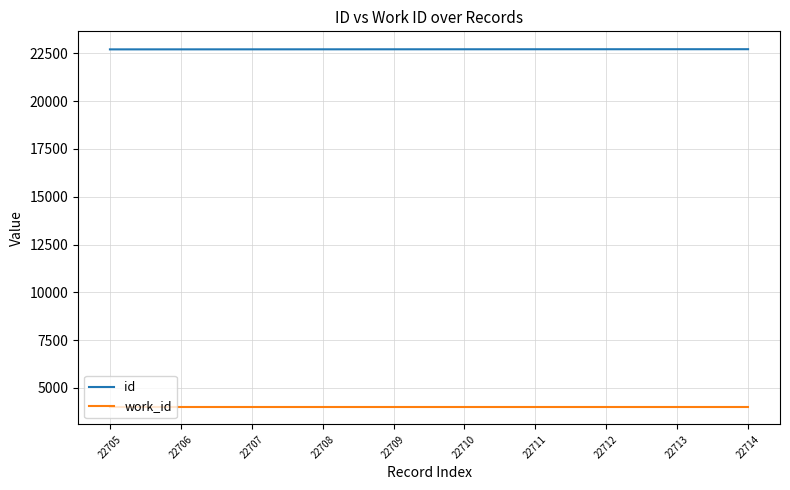

List the series in order of their peak value, highest first.

id, work_id